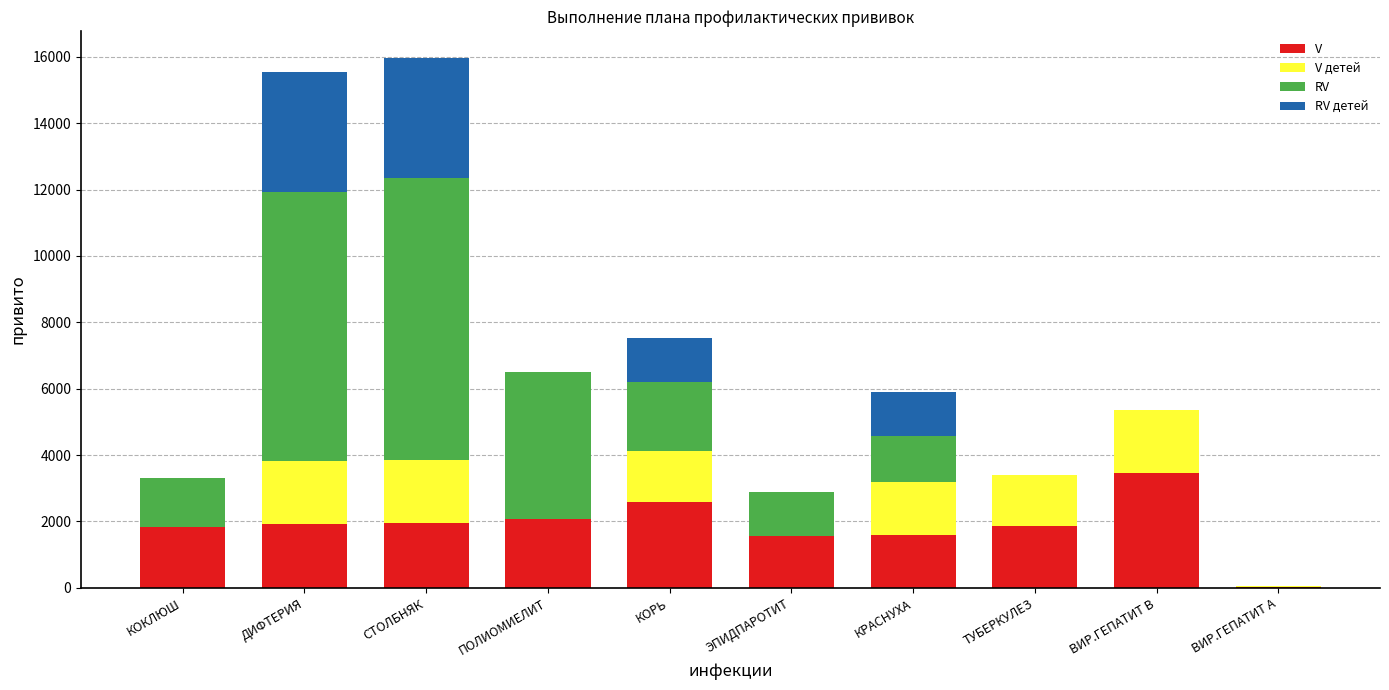

What is the total value across all series at ЭПИДПАРОТИТ?

2900